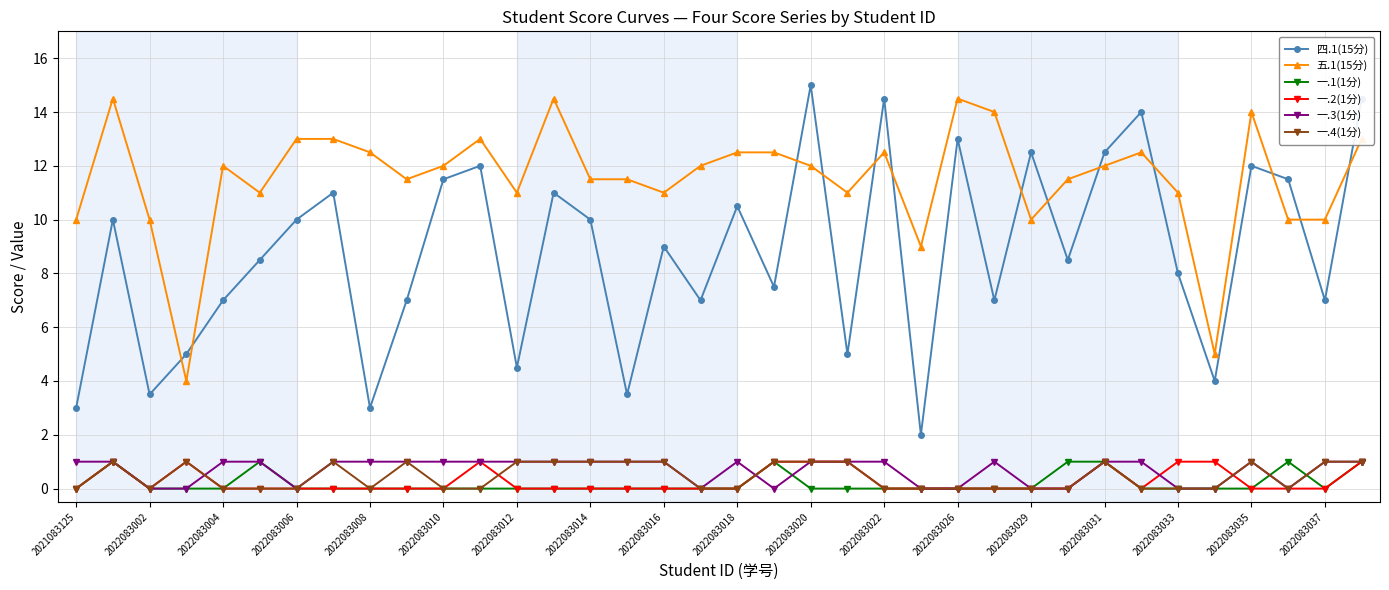

What is the maximum value for 一.1(1分)?

1.0